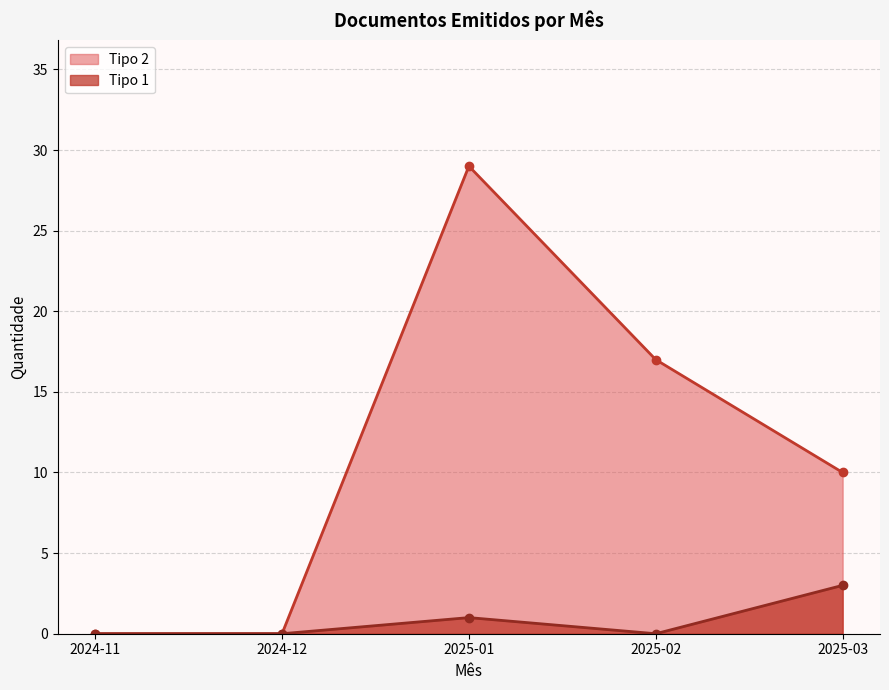

Reading left to right, extract all data points from this chart.

Tipo 2: 2024-11=0	2024-12=0	2025-01=29	2025-02=17	2025-03=10
Tipo 1: 2024-11=0	2024-12=0	2025-01=1	2025-02=0	2025-03=3